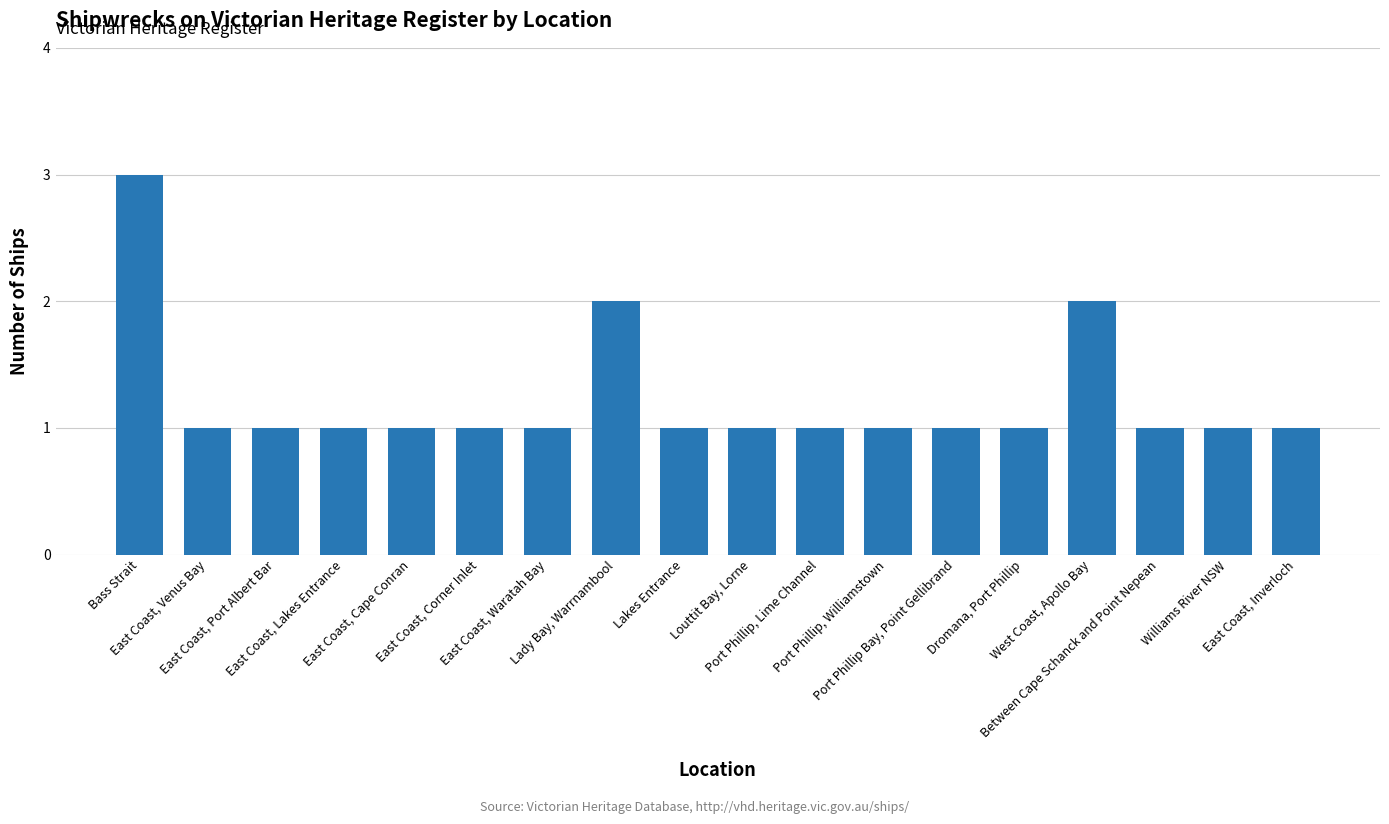

Reading left to right, extract all data points from this chart.

Bass Strait=3	East Coast, Venus Bay=1	East Coast, Port Albert Bar=1	East Coast, Lakes Entrance=1	East Coast, Cape Conran=1	East Coast, Corner Inlet=1	East Coast, Waratah Bay=1	Lady Bay, Warrnambool=2	Lakes Entrance=1	Louttit Bay, Lorne=1	Port Phillip, Lime Channel=1	Port Phillip, Williamstown=1	Port Phillip Bay, Point Gellibrand=1	Dromana, Port Phillip=1	West Coast, Apollo Bay=2	Between Cape Schanck and Point Nepean=1	Williams River NSW=1	East Coast, Inverloch=1